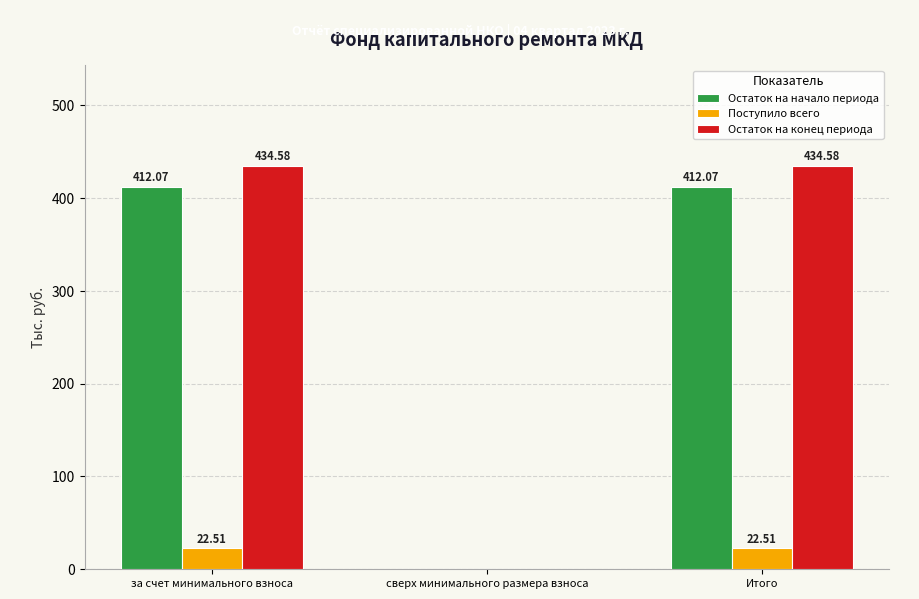

Reading left to right, what are all the values shown in this chart?

Остаток на начало периода: 412.1	0.0	412.1
Поступило всего: 22.5	0.0	22.5
Остаток на конец периода: 434.6	0.0	434.6